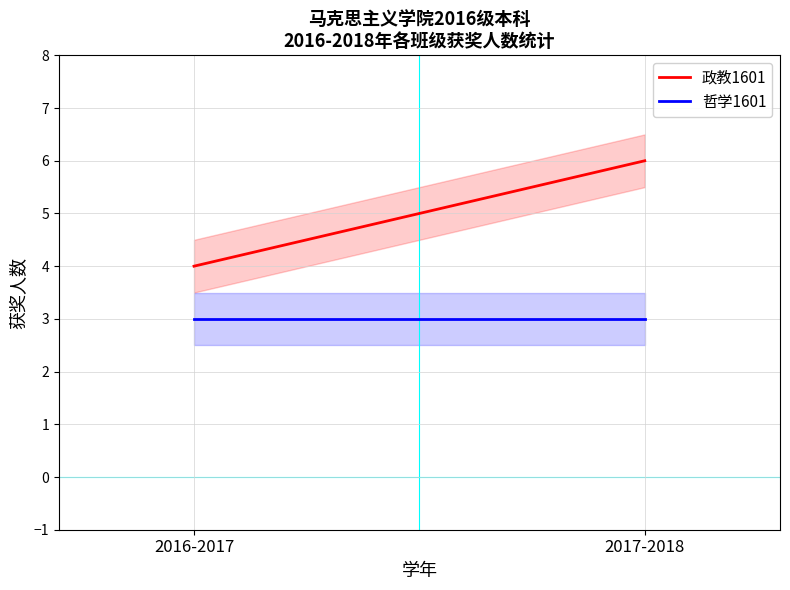

Read the 政教1601 value at 2017-2018.

6